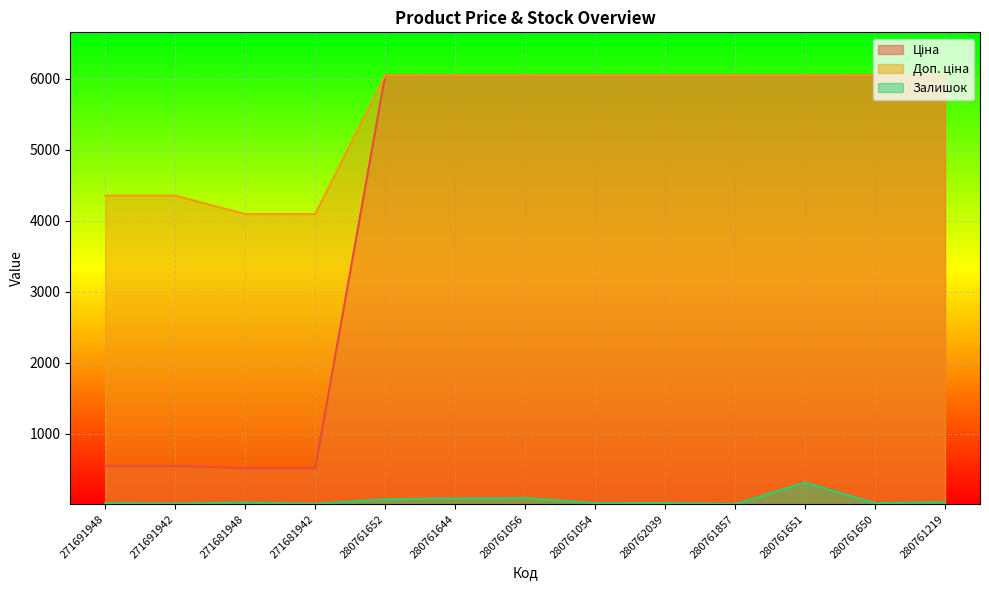

Read the Доп. ціна value at 280762039.

6052.6